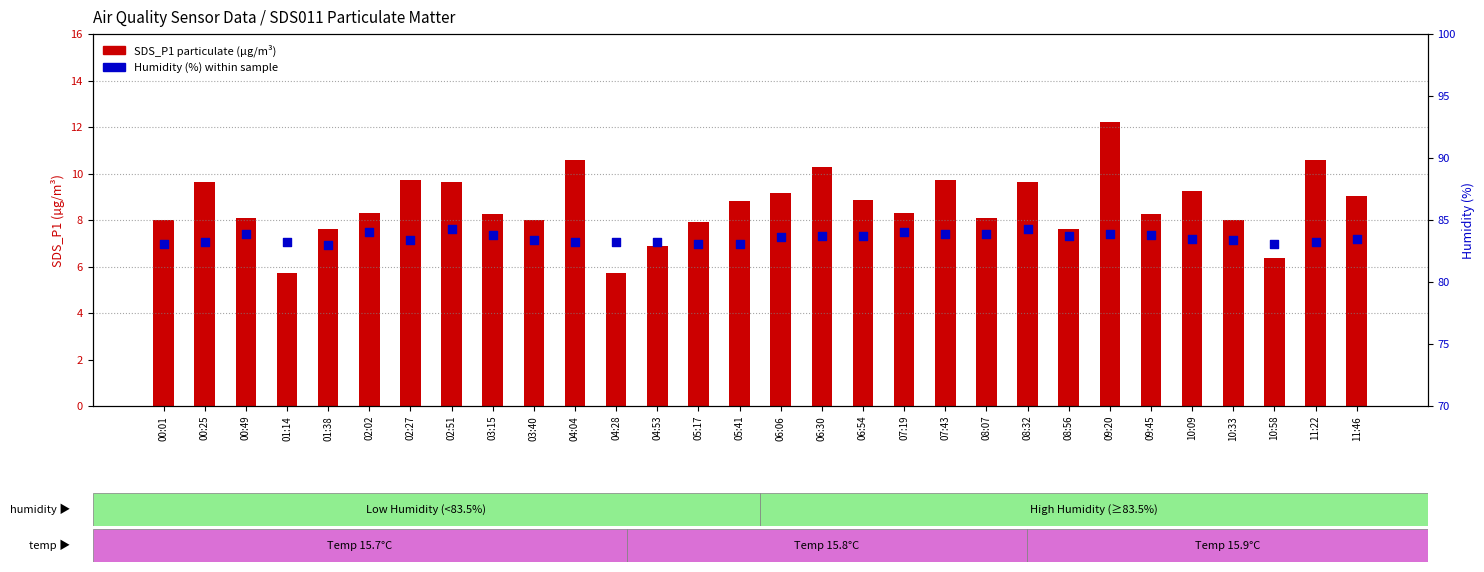

At how many categories does at least one series exceed 68?

30